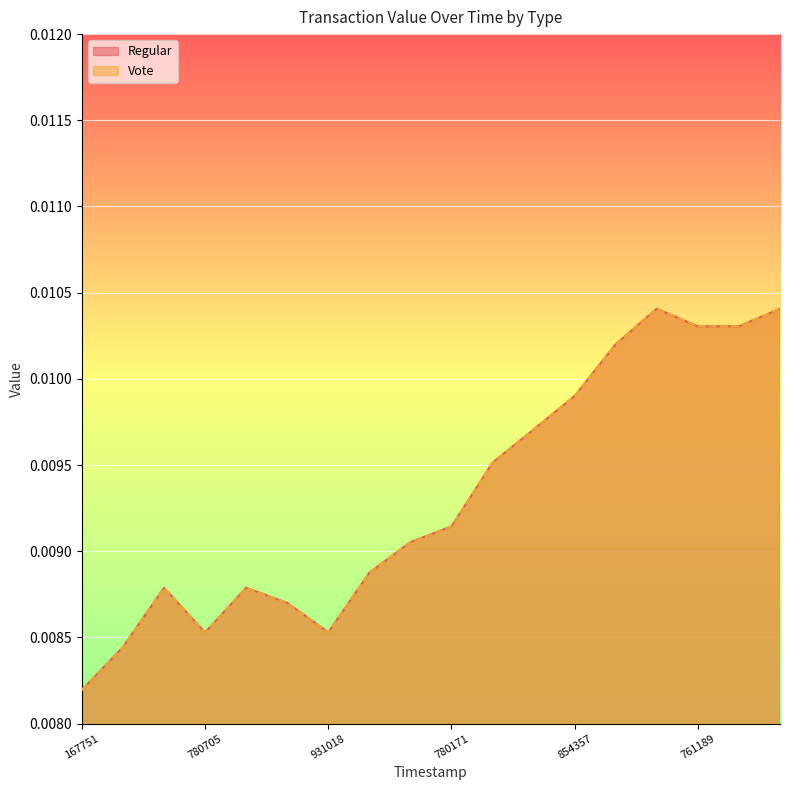

Which series has the widest spread of values?

Regular